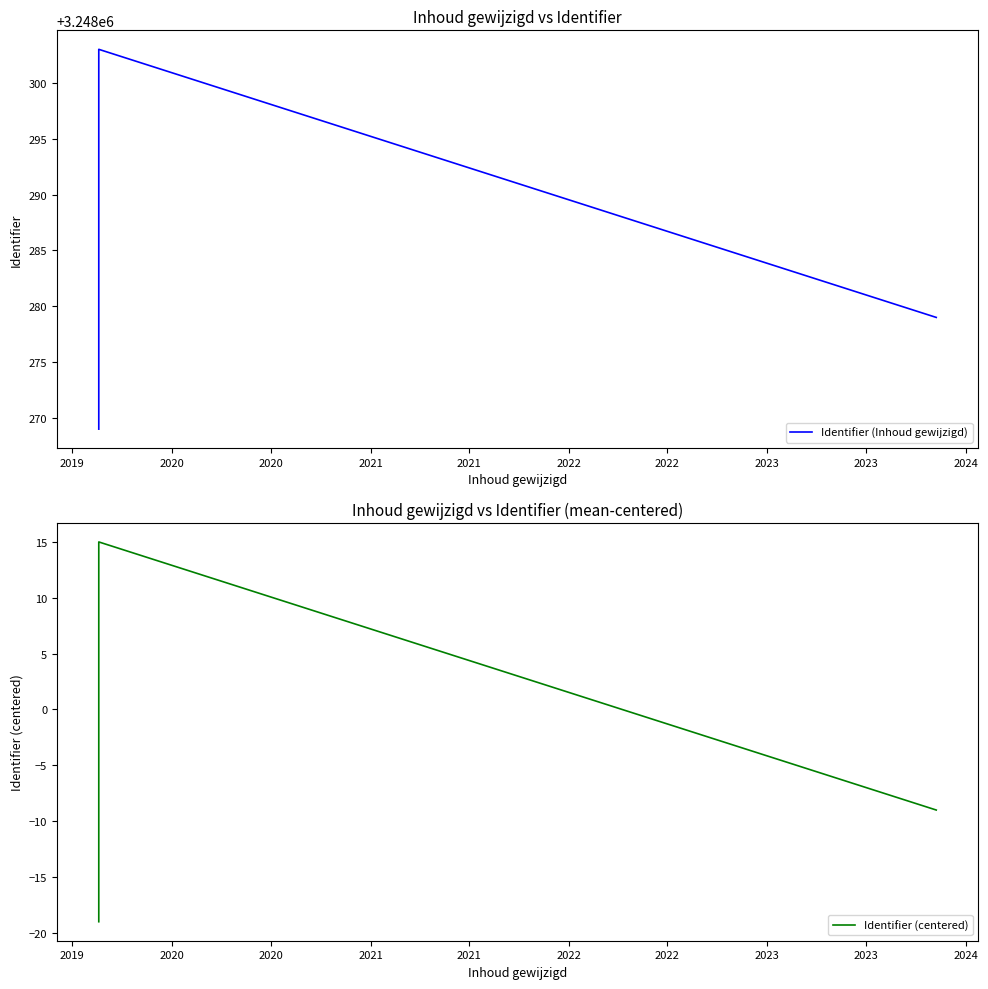

What is the sum of all Identifier (Inhoud gewijzigd) values?

35731168